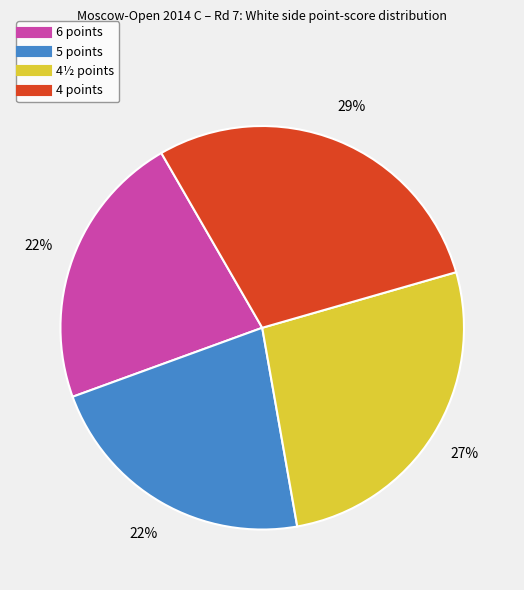

To the nearest percent, what is the difference between the largest and smallest slice percentages?

7%